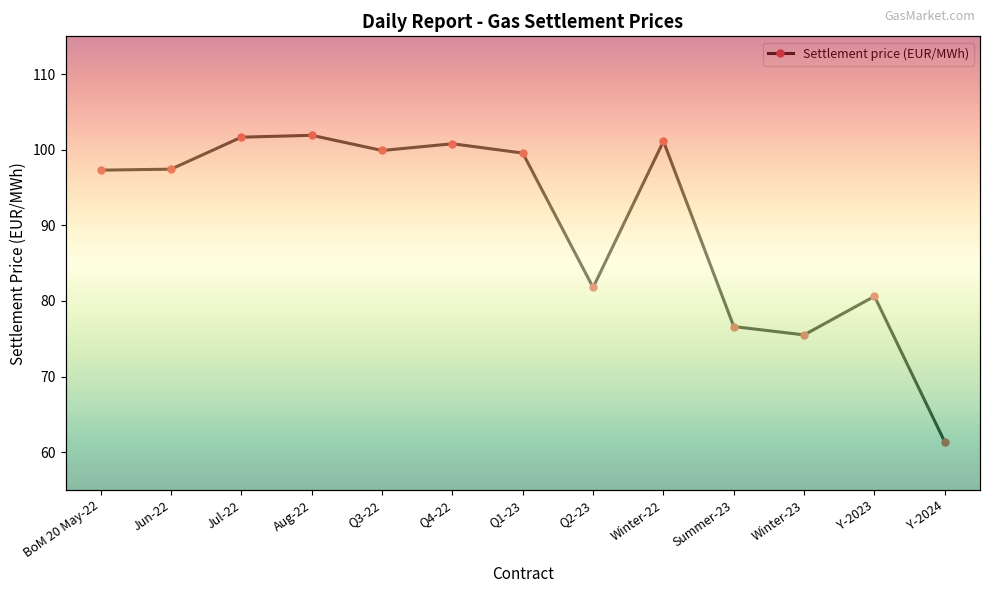

Reading right to left, extract all data points from this chart.

61.3	80.6	75.5	76.6	101.1	81.8	99.6	100.8	99.9	101.9	101.7	97.4	97.3